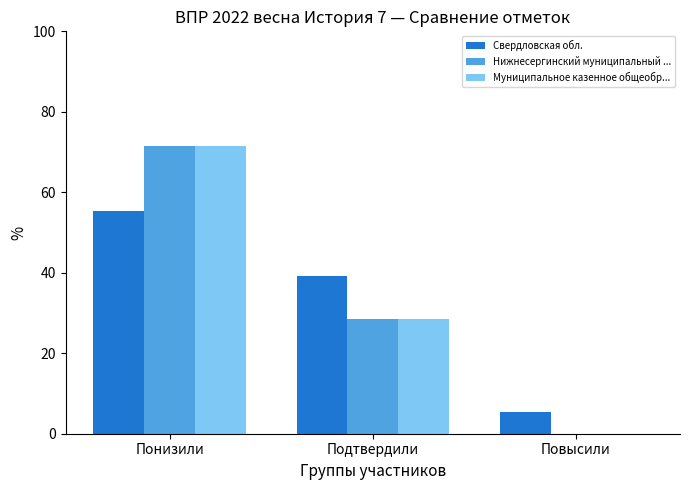

The Муниципальное казенное общеобр... series shows -27.5 at Повысили. True or false?

False